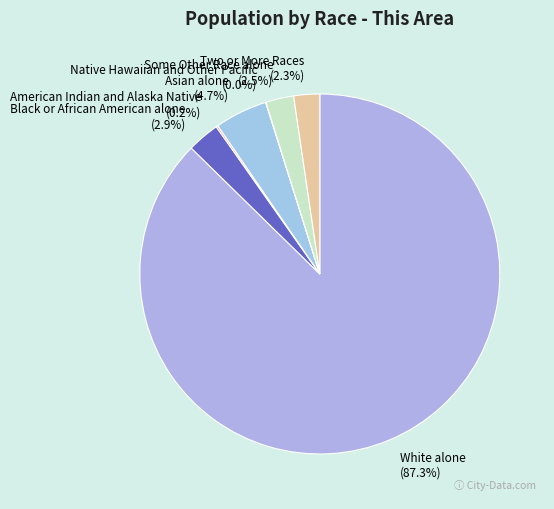

Approximately how many times larger is the value at Two or More Races compared to Some Other Race alone?

0.9